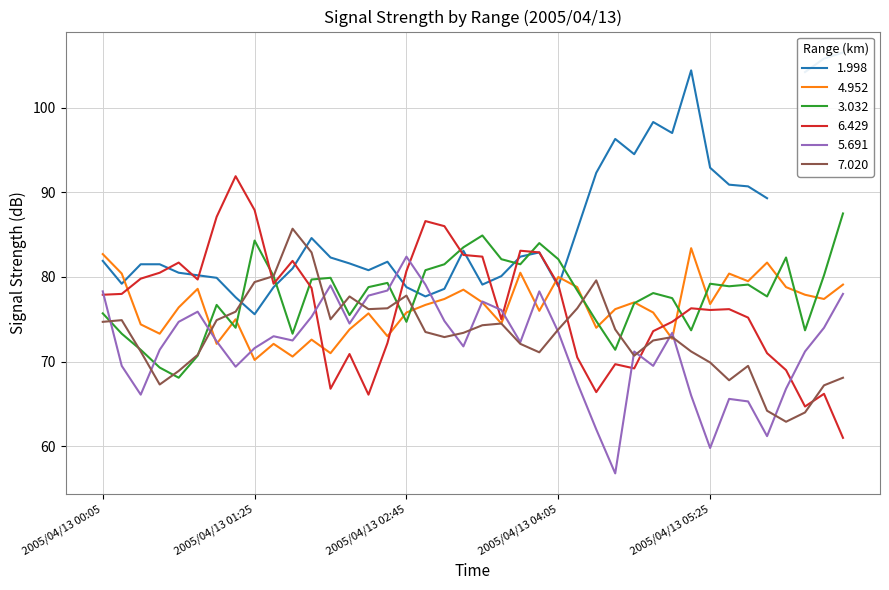

True or false: 7.020 has a value of 110.8 at 2005/04/13 04:05.

False